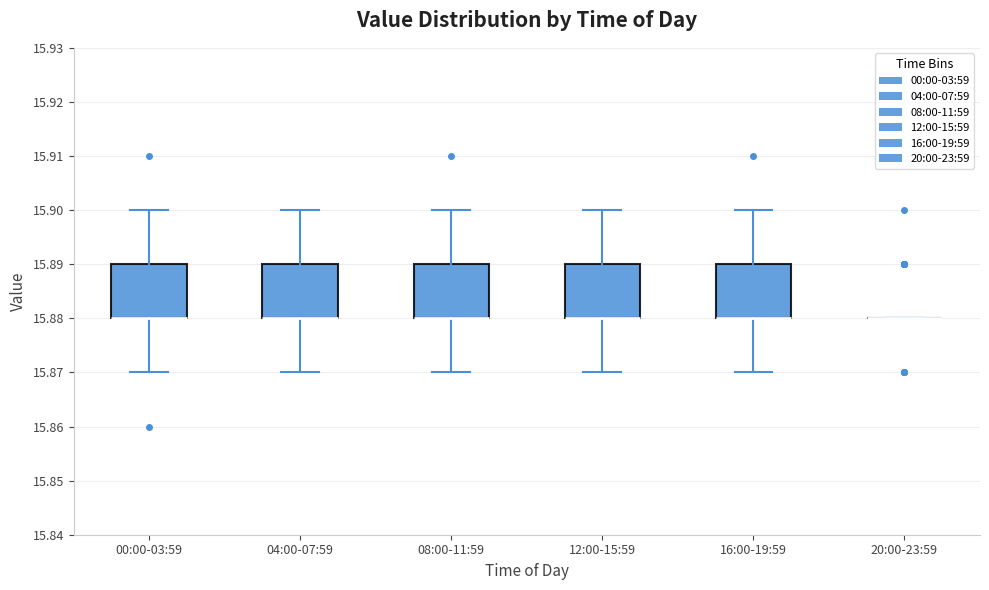

Reading left to right, transcribe this box plot: for each box, give where its median line is, the range the box spans, and where its two whiskers end, as read against the y-axis. The values are not printed on the chart, so give them approximately, as read against the axis.

00:00-03:59: median 15.88 (drawn on the box's lower edge), box 15.88 to 15.89, whiskers 15.87 to 15.90
04:00-07:59: median 15.88 (drawn on the box's lower edge), box 15.88 to 15.89, whiskers 15.87 to 15.90
08:00-11:59: median 15.88 (drawn on the box's lower edge), box 15.88 to 15.89, whiskers 15.87 to 15.90
12:00-15:59: median 15.88 (drawn on the box's lower edge), box 15.88 to 15.89, whiskers 15.87 to 15.90
16:00-19:59: median 15.88 (drawn on the box's lower edge), box 15.88 to 15.89, whiskers 15.87 to 15.90
20:00-23:59: box collapsed to a line at 15.88, whiskers 15.88 to 15.88